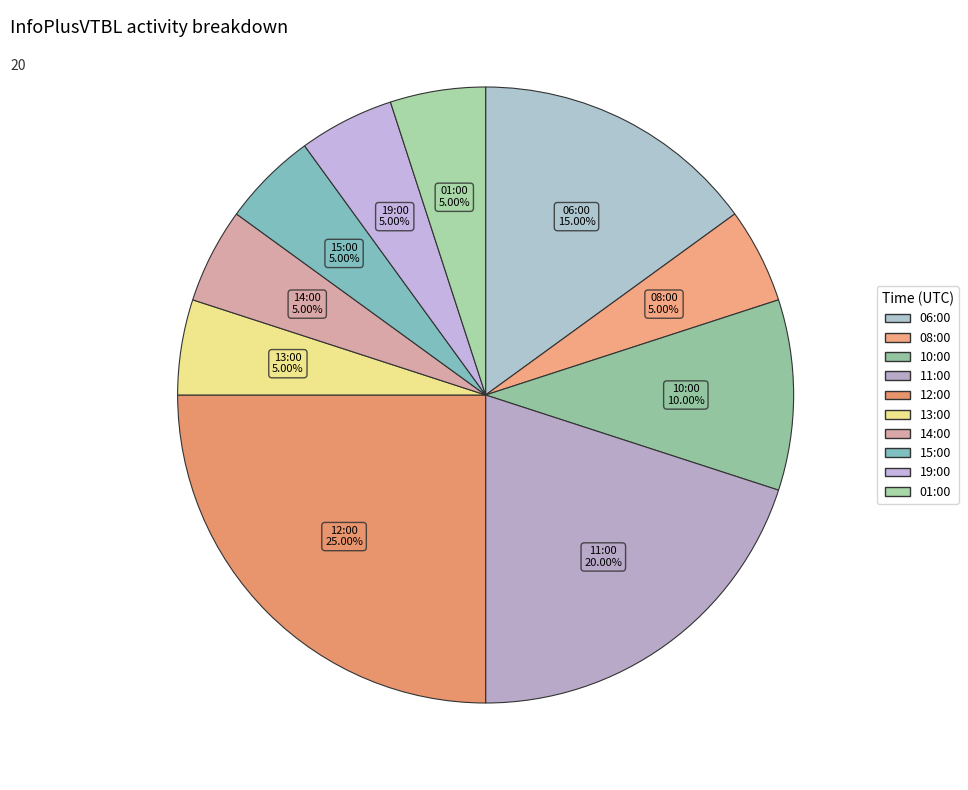

Is the sum of 06:00 and 12:00 greater than half?

No